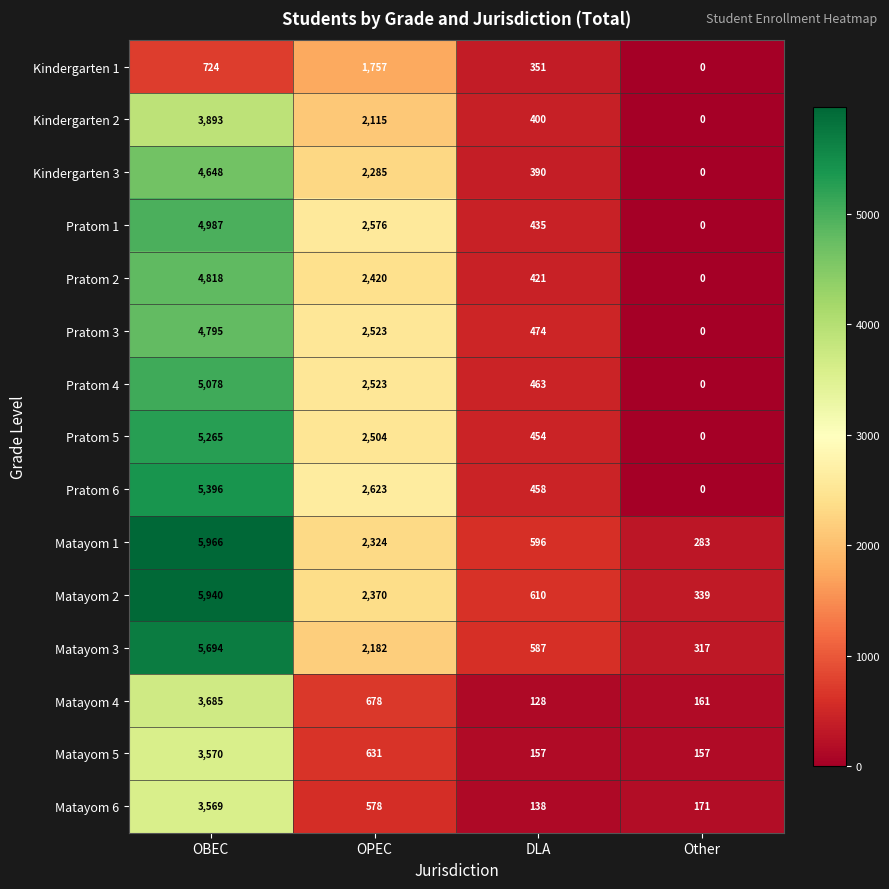

What value does the Kindergarten 1 series have at OPEC, to the nearest 10?

1760